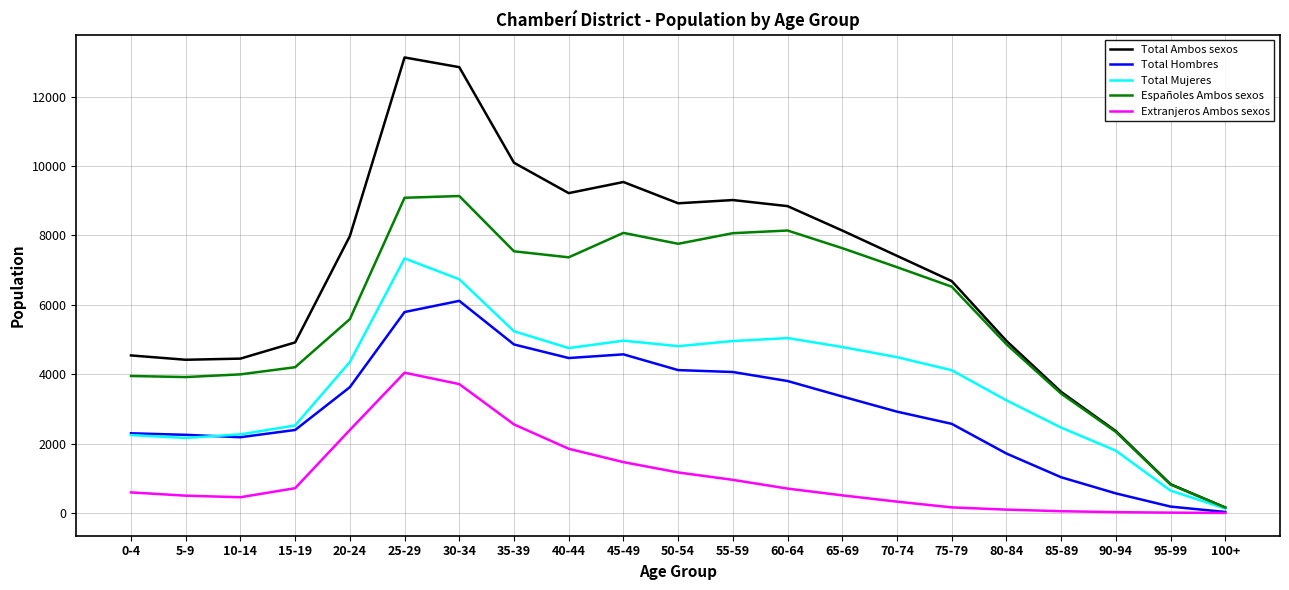

Does the chart display data point markers on the line(s)?

No